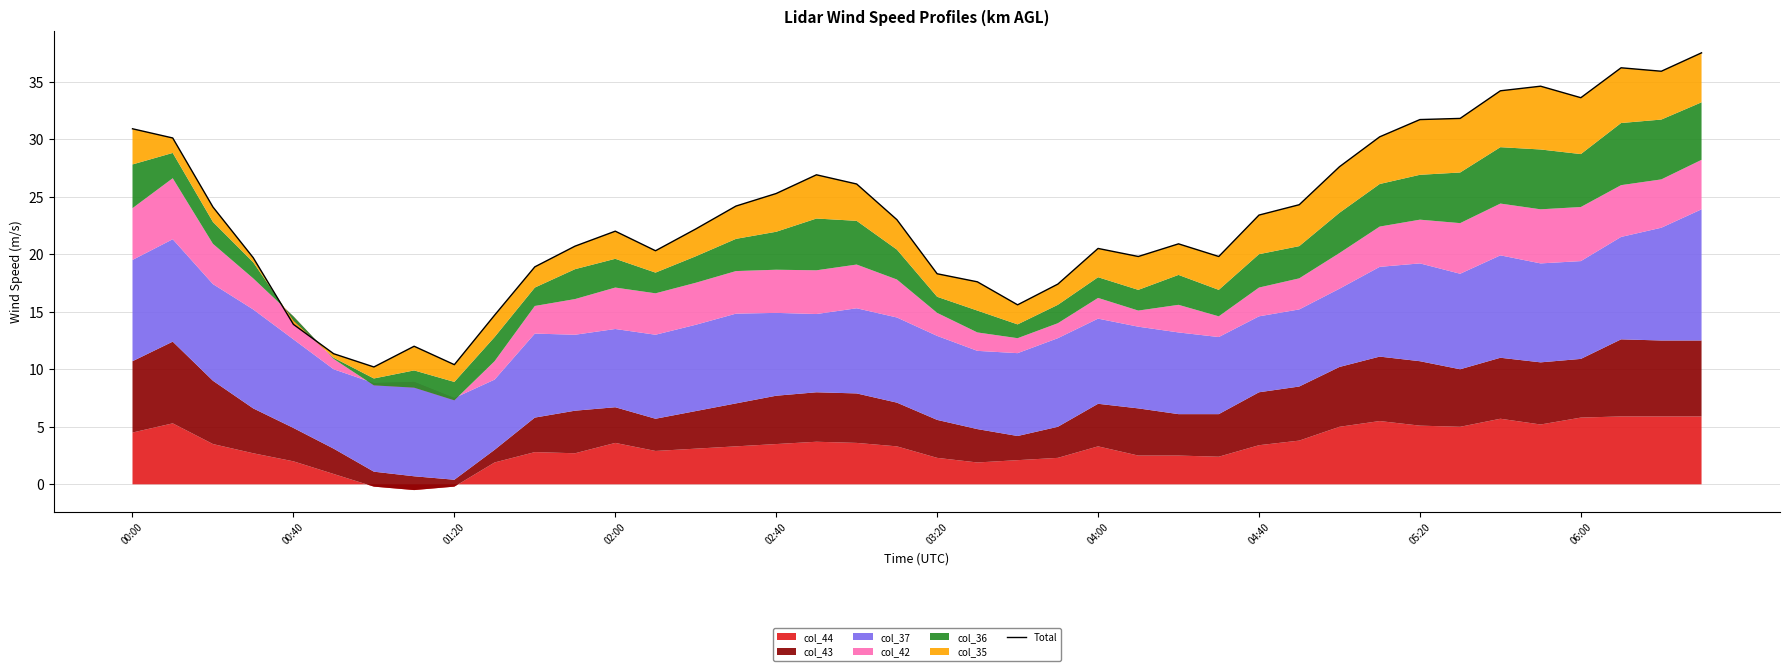

The value at 38 is 58.7. True or false?

False